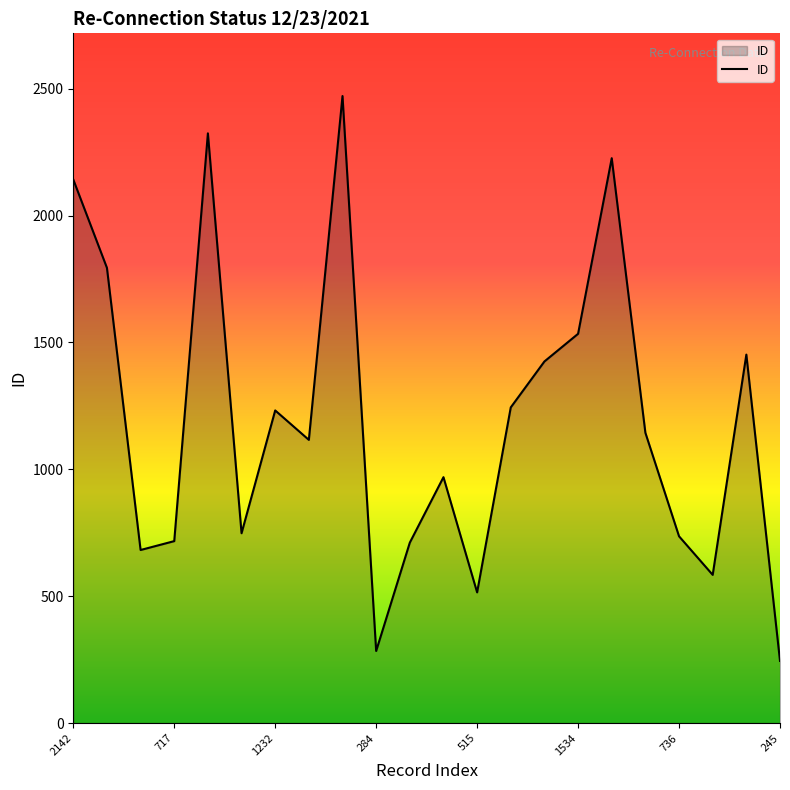

What is the maximum value shown in the chart?

2471